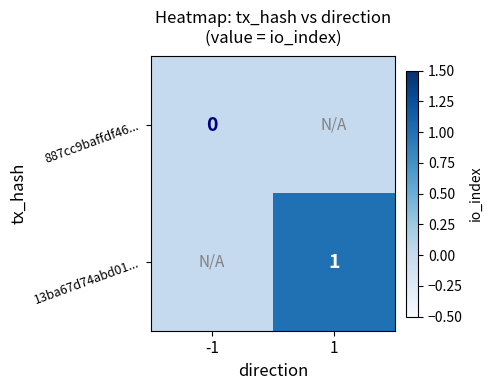

Is it true that 13ba67d74abd01... equals 1 at 1?

True